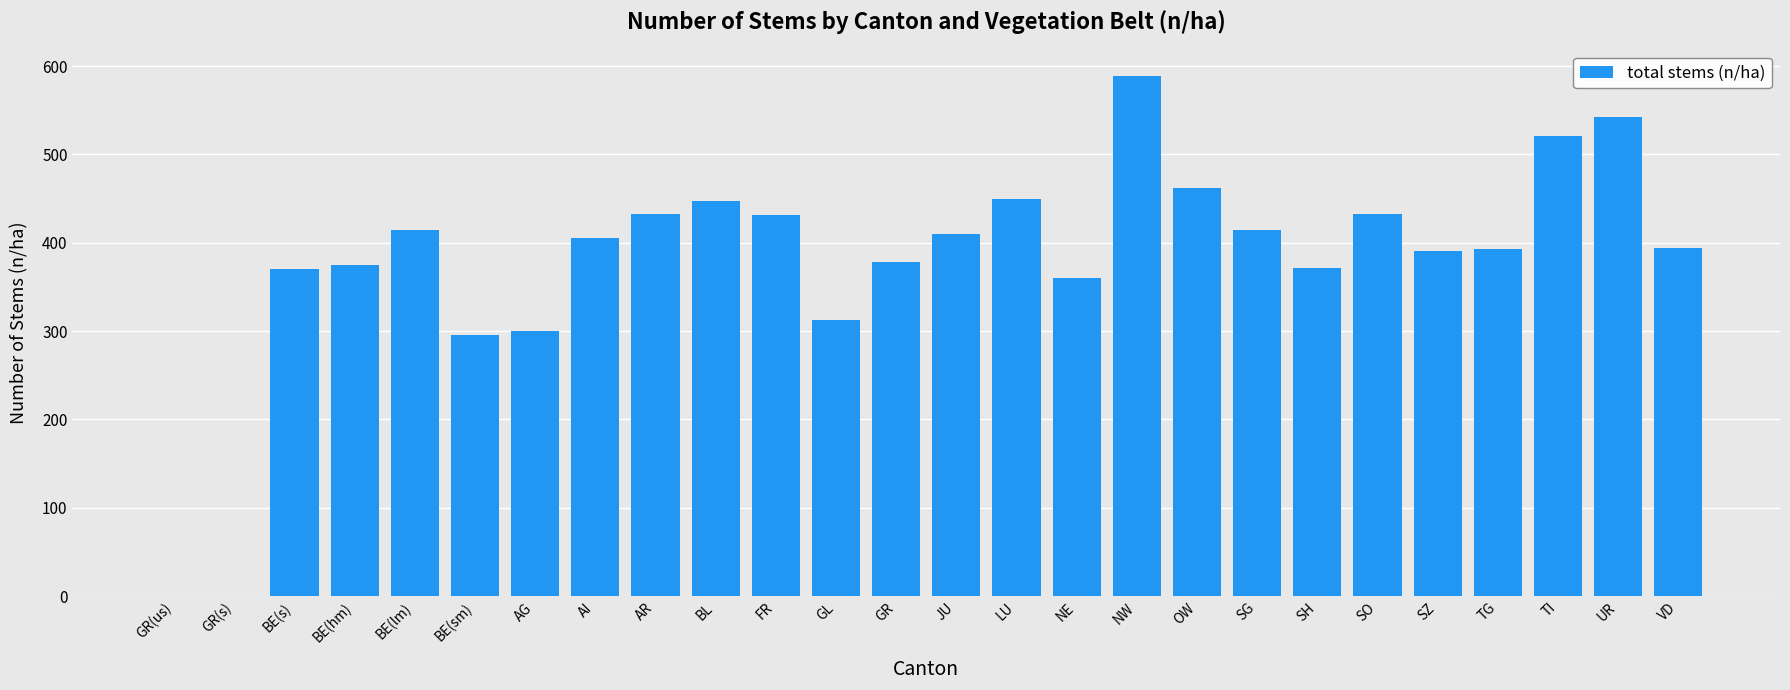

Read the value at BL.

447